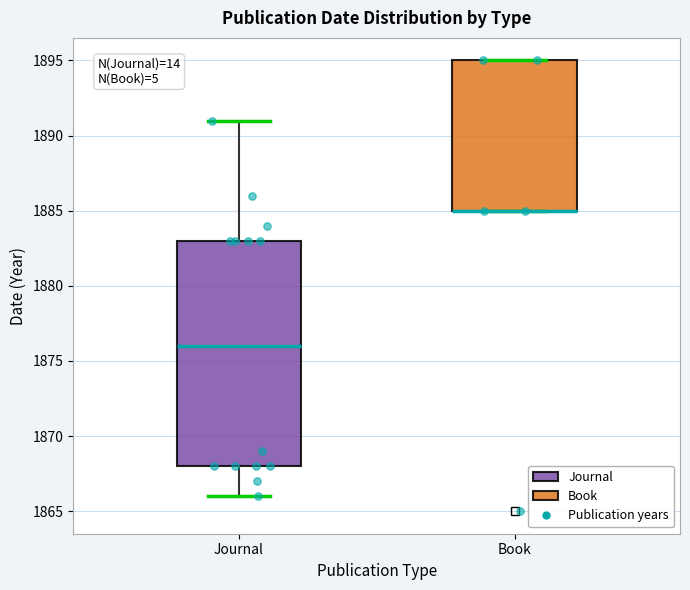

Where is the upper edge of the box for Book on the y-axis? The values are not printed on the chart, so give them approximately, as read against the axis.

1895